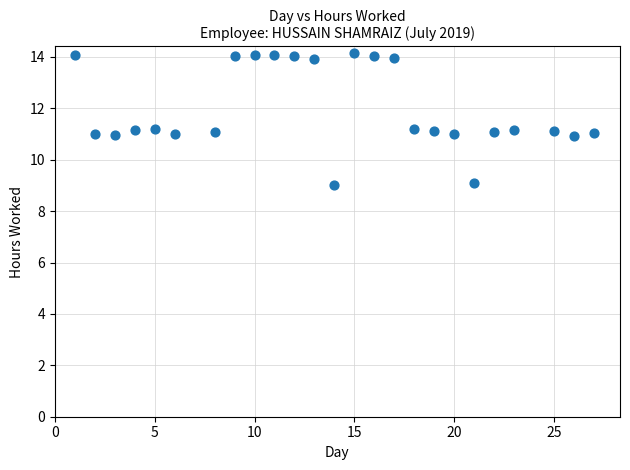

What is the range of X values (max minus min)?

26.0